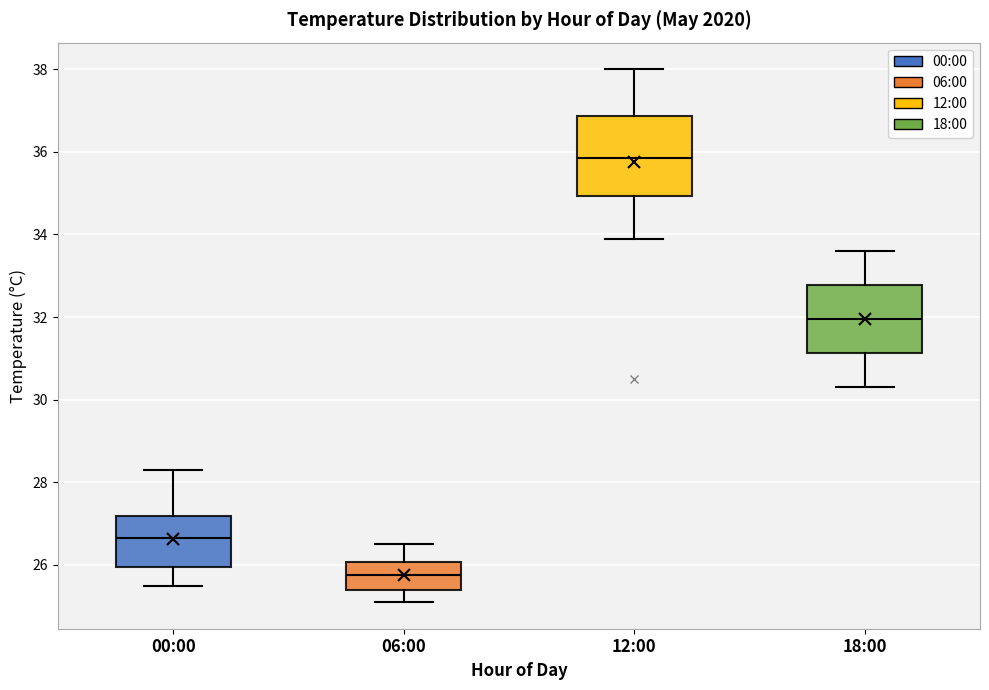

Which box is the tallest, from its lower edge to its upper edge?

12:00